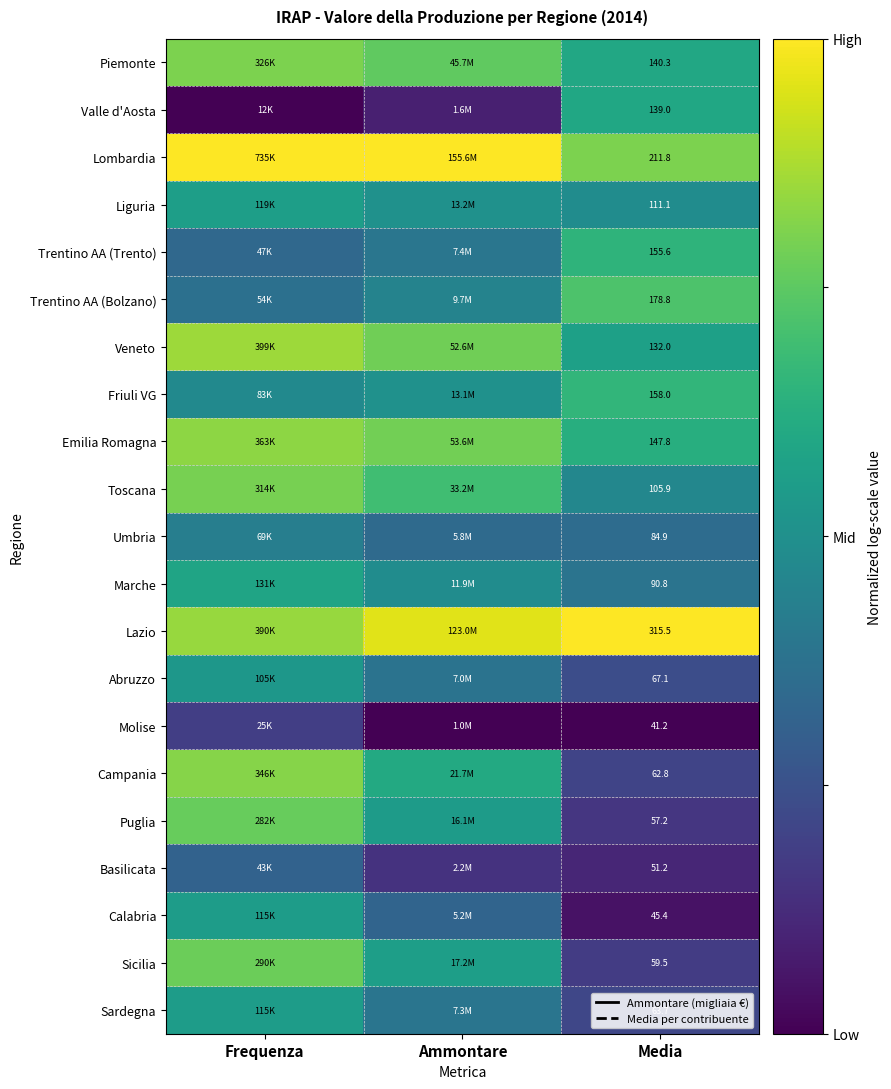

At Media, list the series in order from smallest to largest.

Molise, Calabria, Basilicata, Puglia, Sicilia, Campania, Sardegna, Abruzzo, Umbria, Marche, Toscana, Liguria, Veneto, Valle d'Aosta, Piemonte, Emilia Romagna, Trentino AA (Trento), Friuli VG, Trentino AA (Bolzano), Lombardia, Lazio